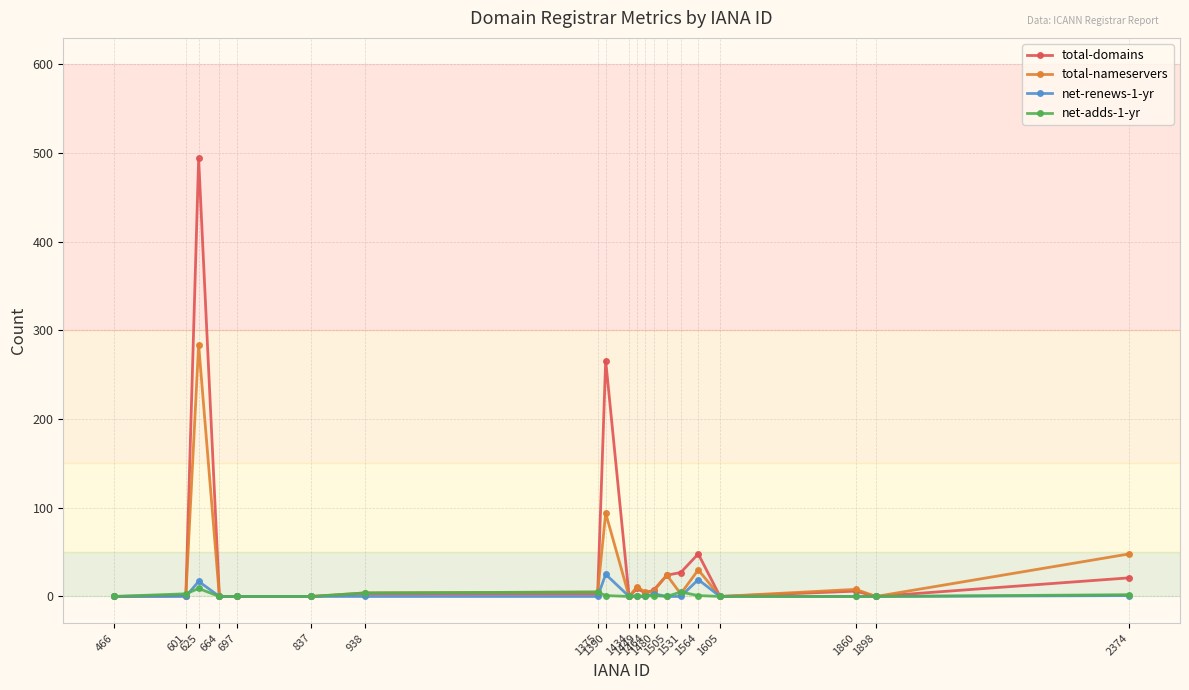

What are all the series names shown in the legend?

total-domains, total-nameservers, net-renews-1-yr, net-adds-1-yr